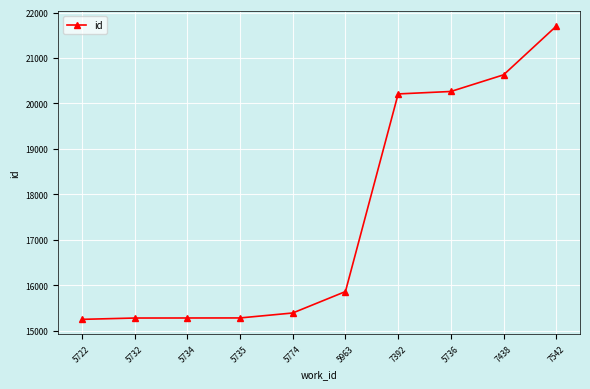

What is the label of the 9th point from the left?

7438